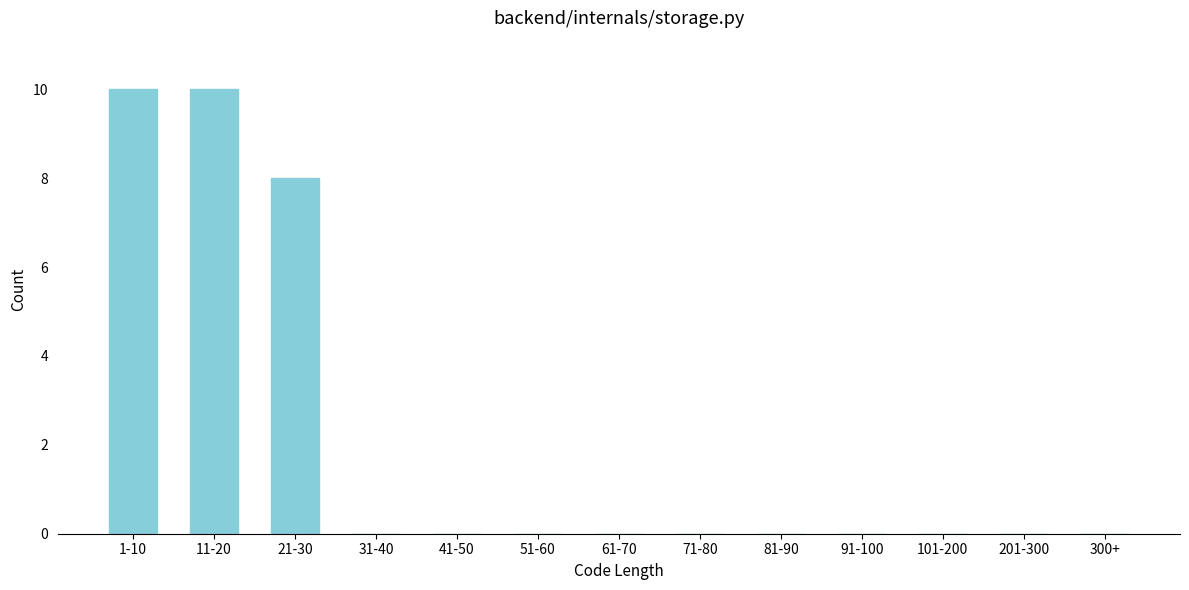

Reading right to left, list all the values displayed in this chart.

300+=0	201-300=0	101-200=0	91-100=0	81-90=0	71-80=0	61-70=0	51-60=0	41-50=0	31-40=0	21-30=8	11-20=10	1-10=10